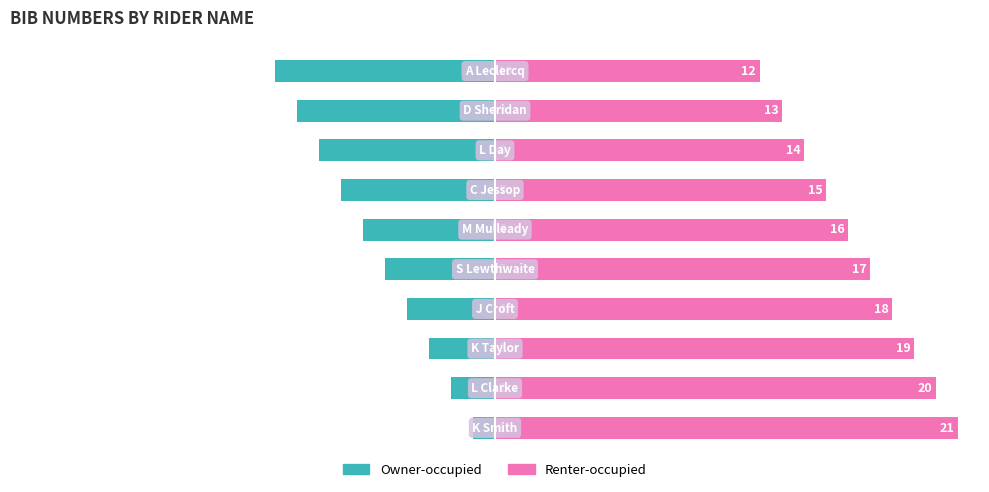

Which has a higher value, 6 or 7?

6